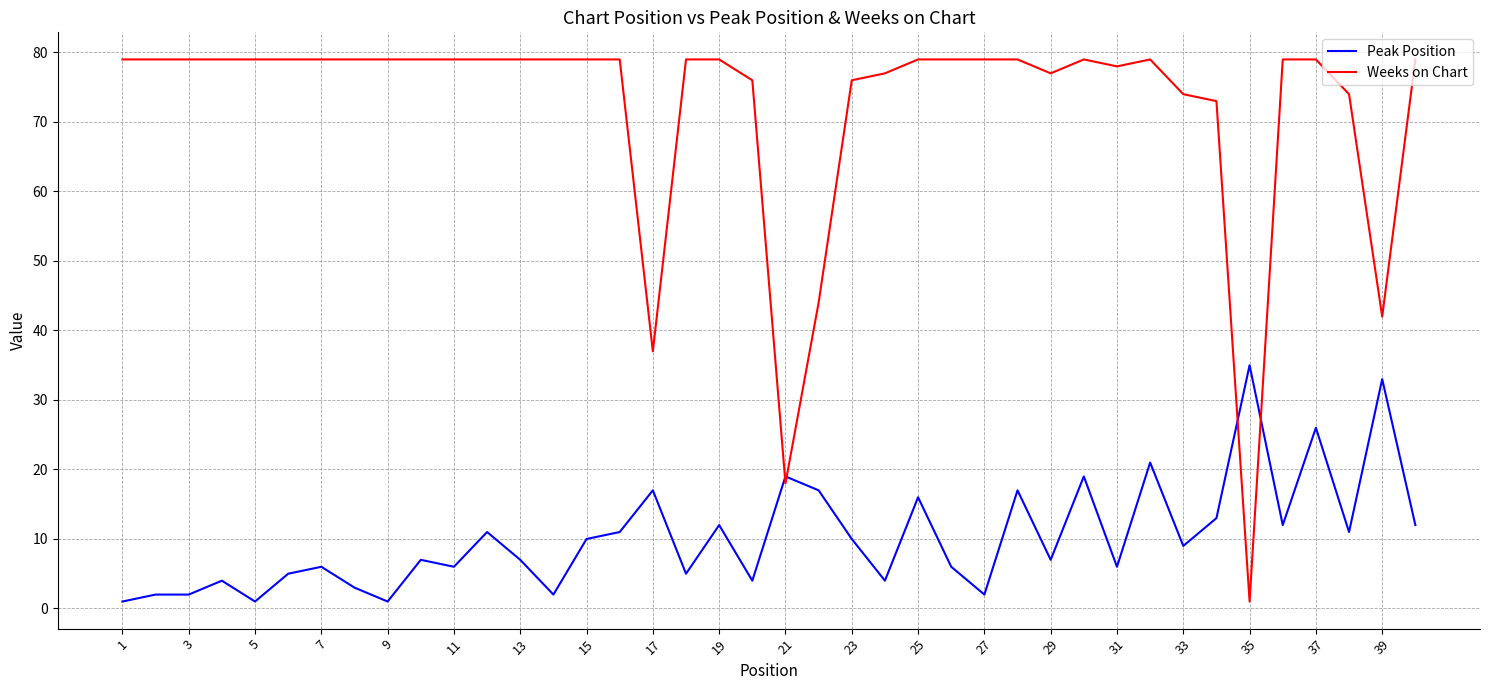

Which series has the largest total across all categories?

Weeks on Chart